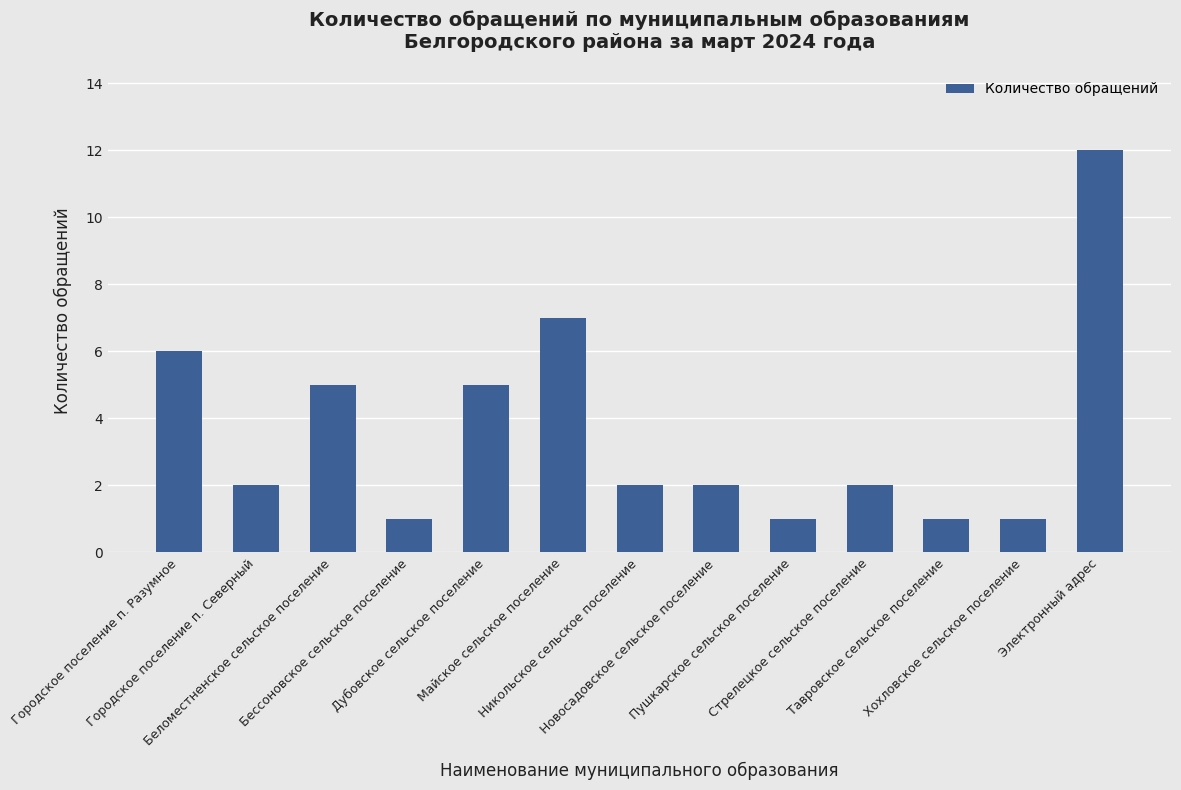

How many data points does each series have?

13